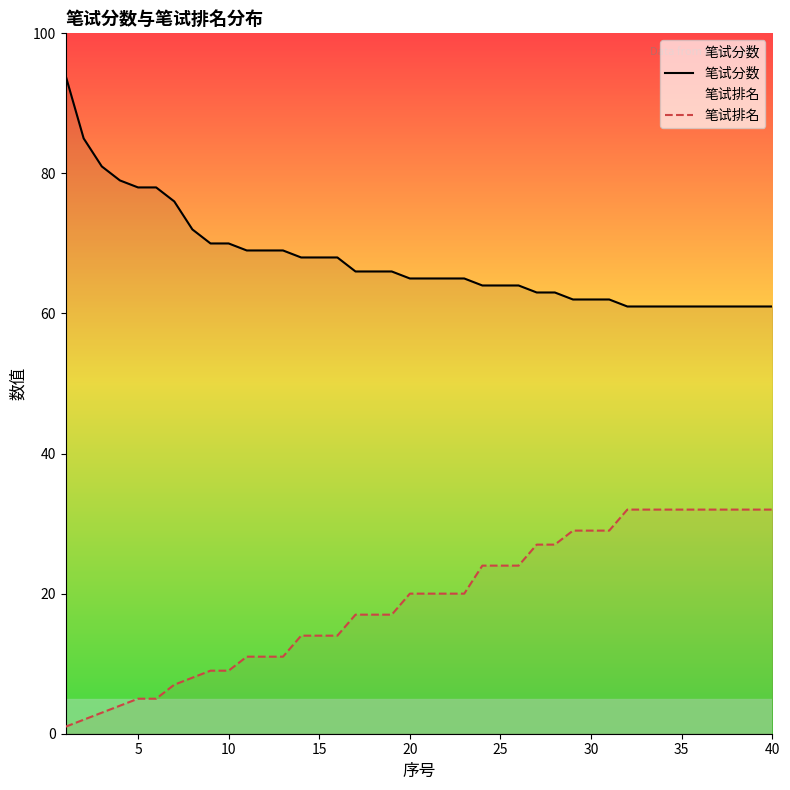

Which series has the largest total across all categories?

笔试分数